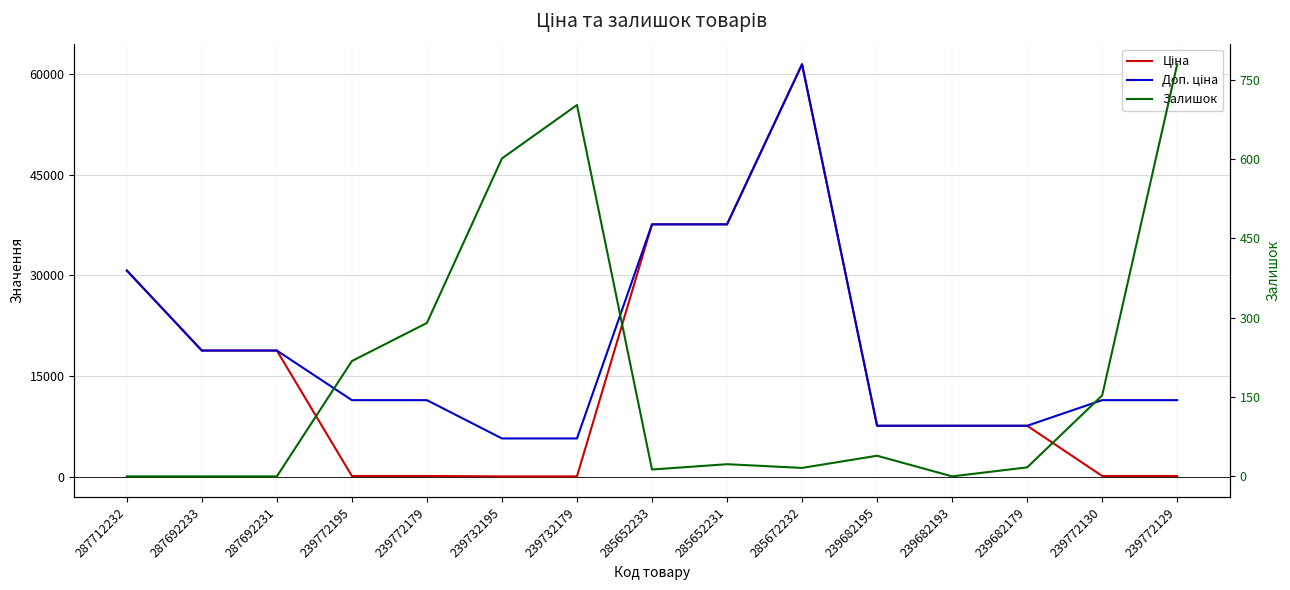

True or false: Доп. ціна and Ціна intersect in this chart.

False